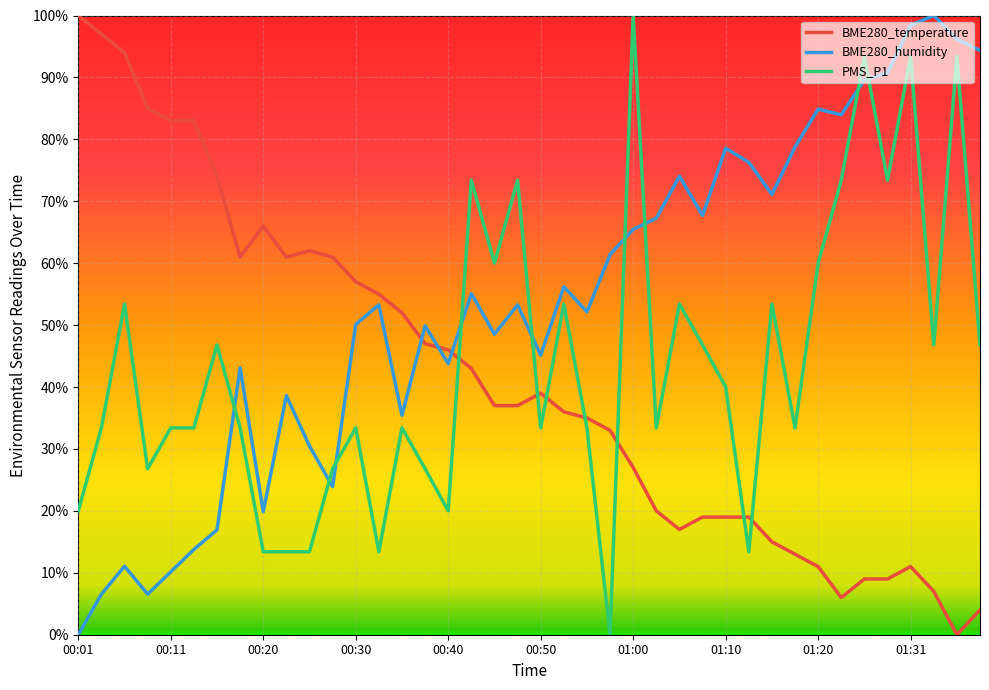

List the series in order of their overall mean, highest first.

BME280_humidity, PMS_P1, BME280_temperature